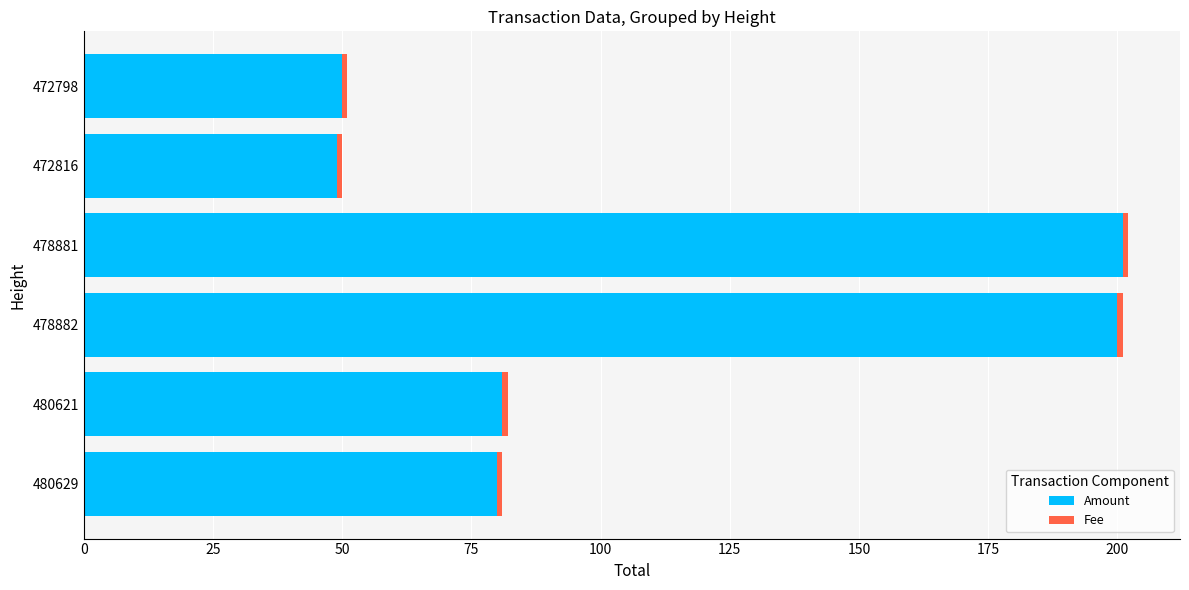

The Amount series shows 81 at 480621. True or false?

True